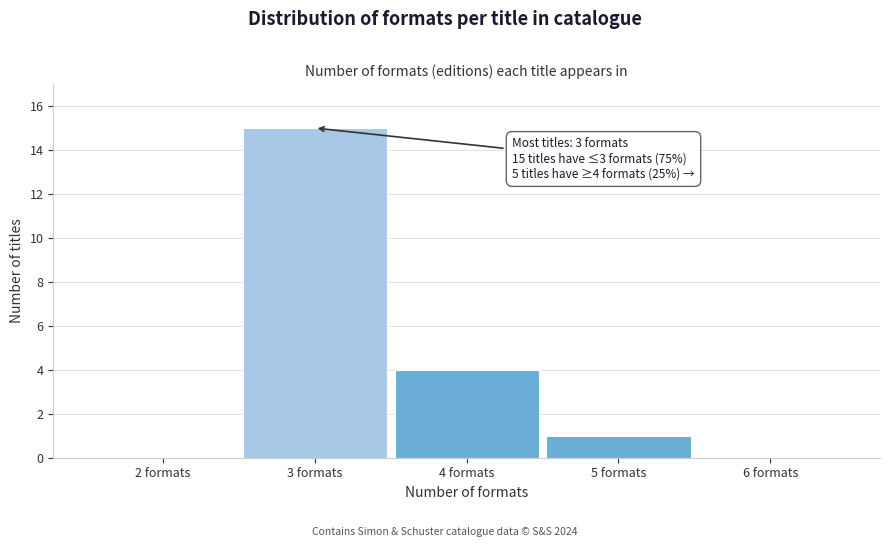

Over which range of the x-axis is the bar tallest?

2.5 to 3.5